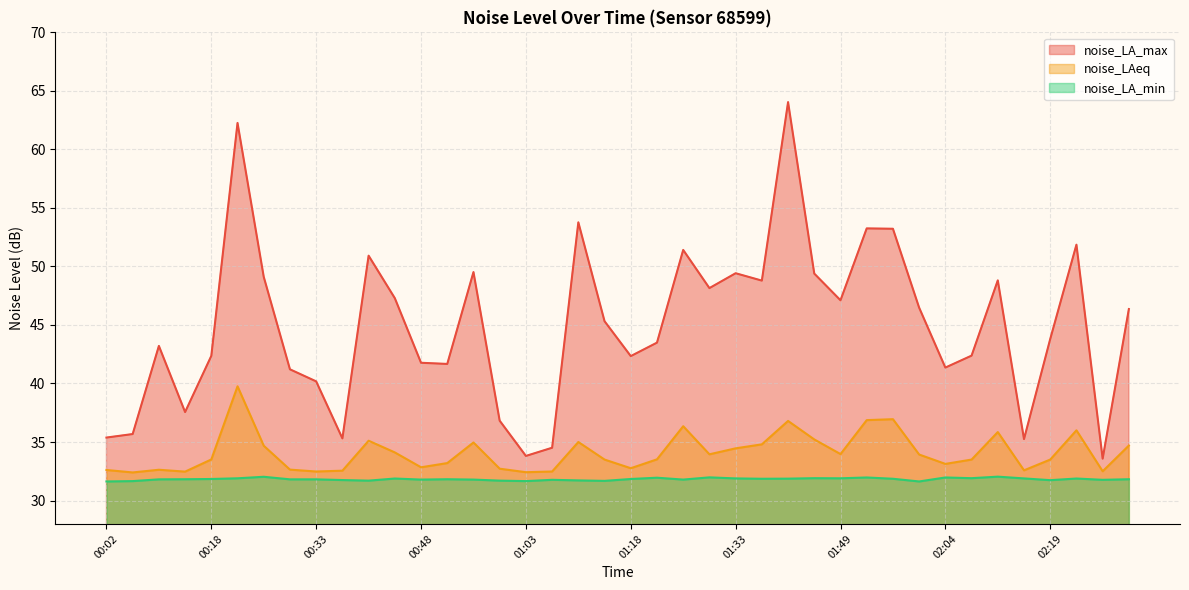

The value of noise_LA_min at 01:49 is 9.9. True or false?

False